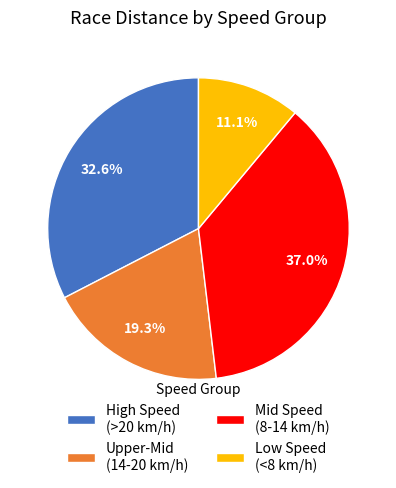

What portion of the pie excludes Upper-Mid (14-20 km/h)?

80.7%